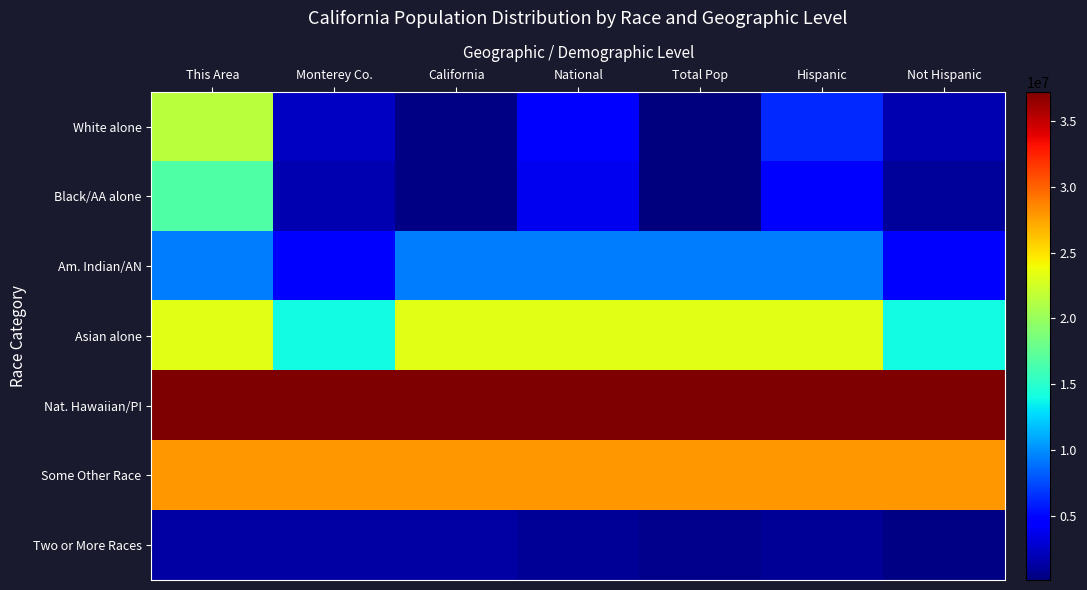

Which label corresponds to the smallest value in the chart?

Total Pop